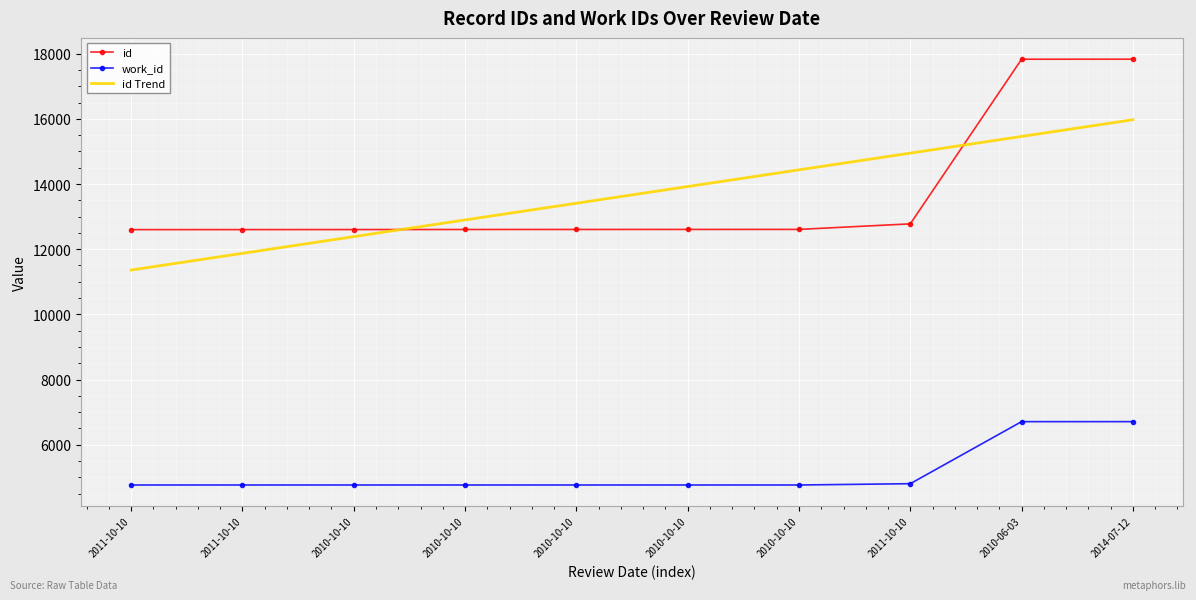

What is the difference between the maximum and minimum values in the id series?

5232.0